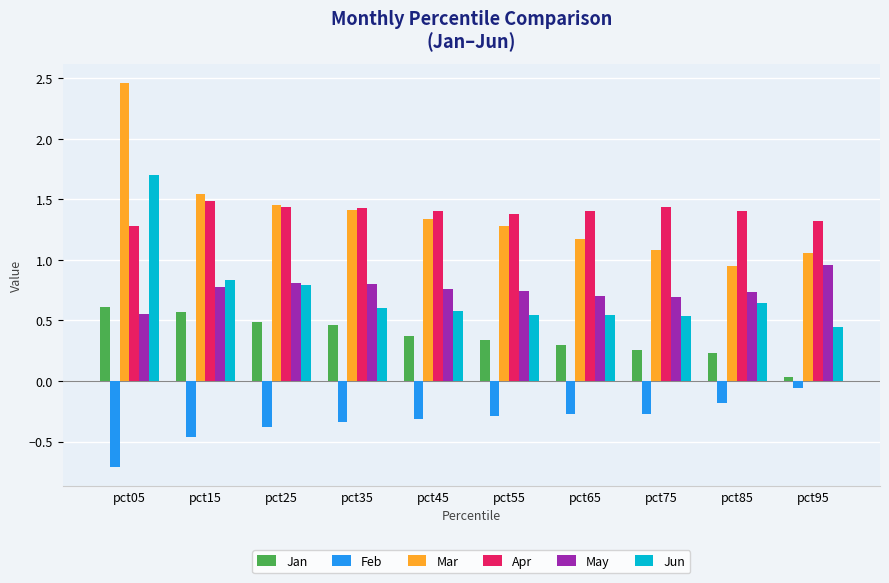

How many bars are there in each group?

6